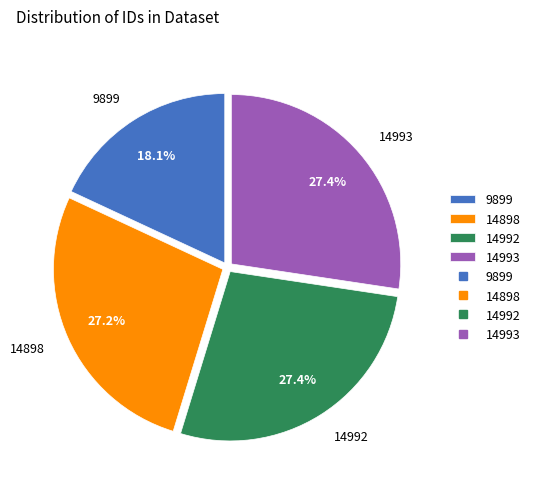

To the nearest percent, what is the average slice percentage?

25%